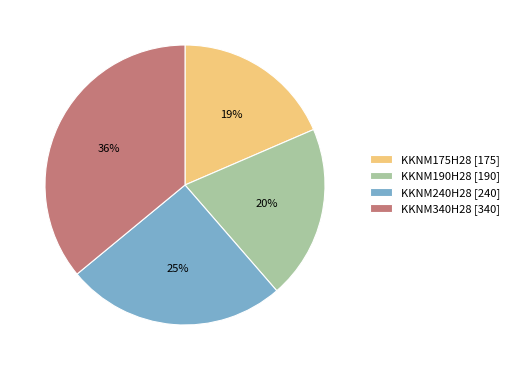

How many segments does this pie chart have?

4